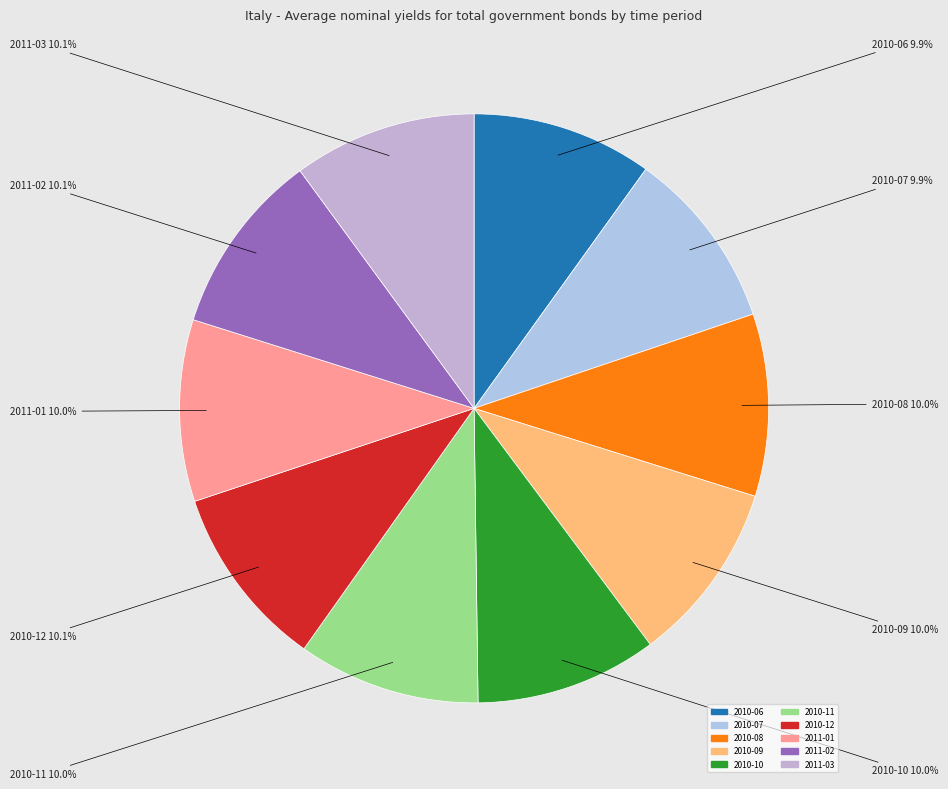

To the nearest percent, what percentage of the pie is 2010-09?

10%